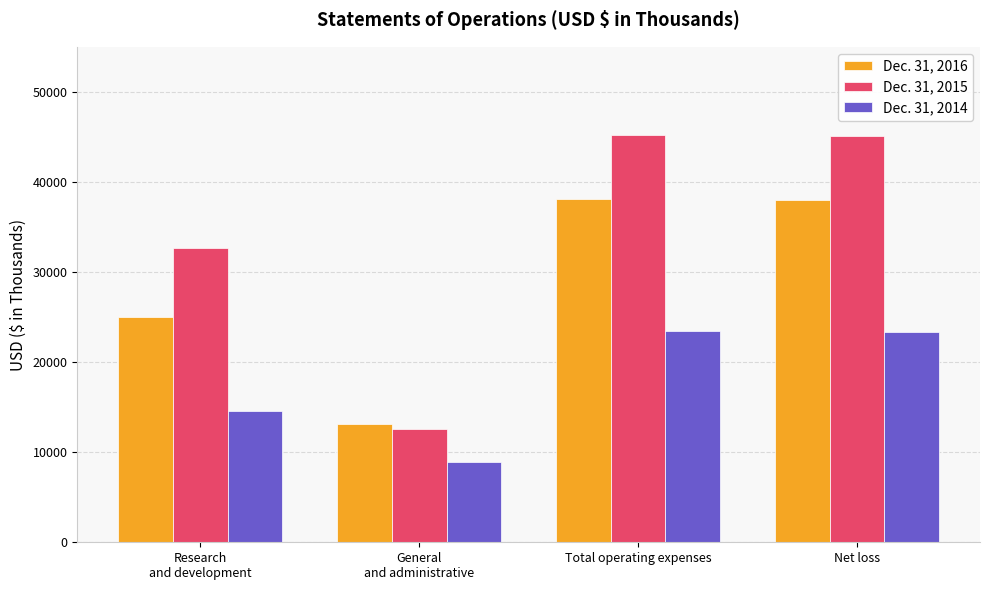

What is the maximum value for Dec. 31, 2014?

23462